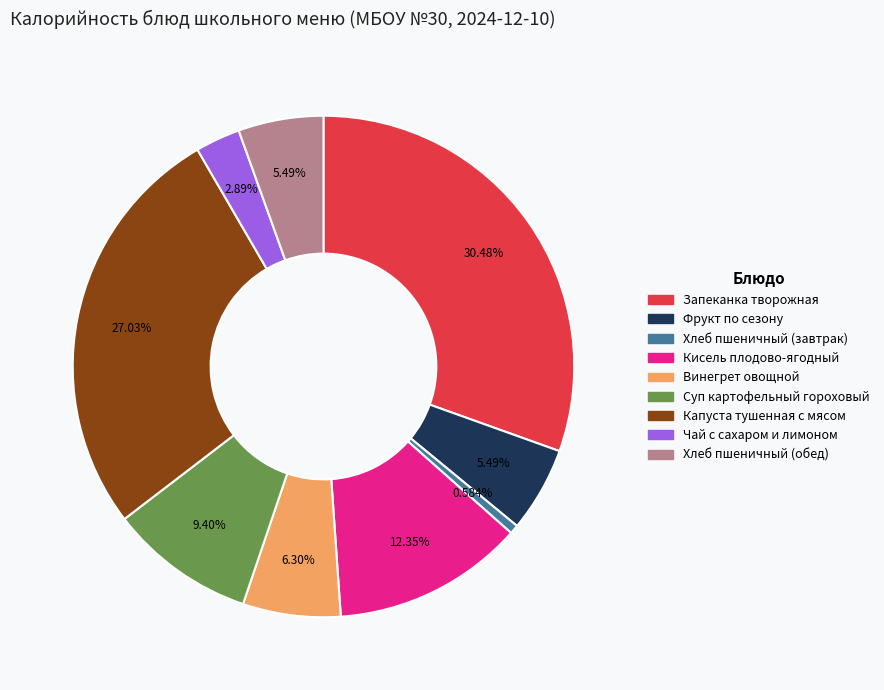

Combined, do Винегрет овощной and Фрукт по сезону account for over 50%?

No